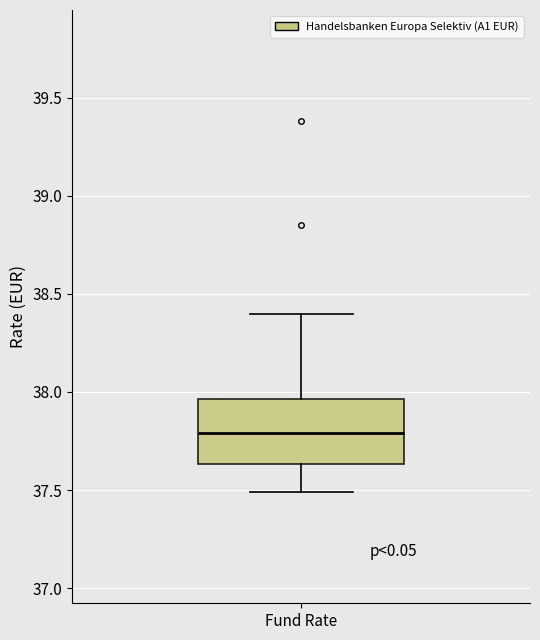

Read this box plot against the y-axis: the position of the median line, the range covered by the box, and the ends of both whiskers. The values are not printed on the chart, so give them approximately, as read against the axis.

median 37.80, box 37.65 to 37.95, whiskers 37.50 to 38.40